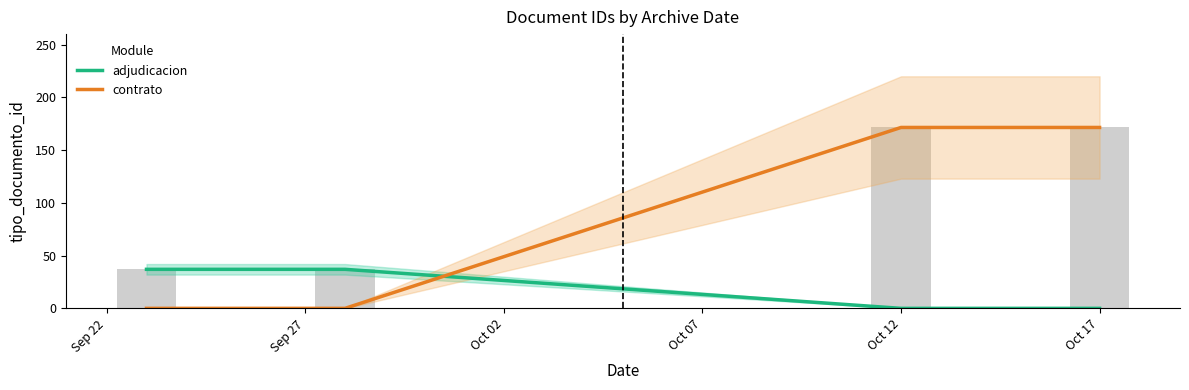

What is the highest value of the adjudicacion series?

37.0